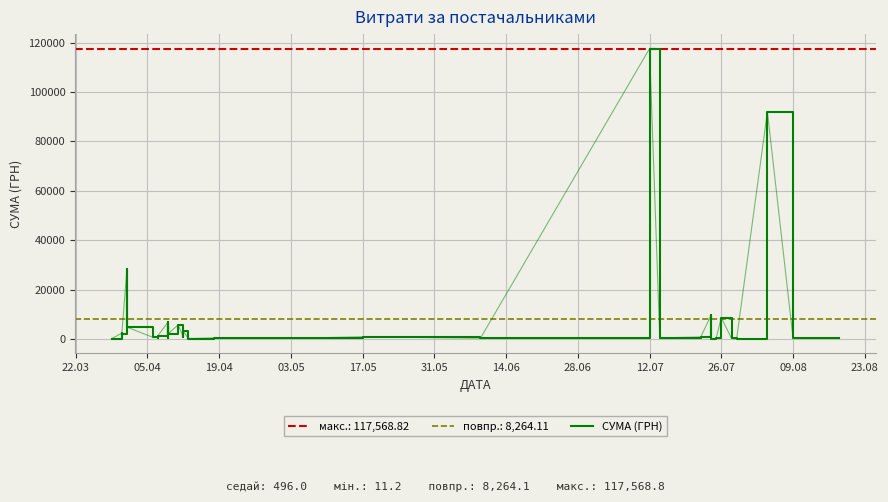

At which label is the value closest to 58790?

28.06